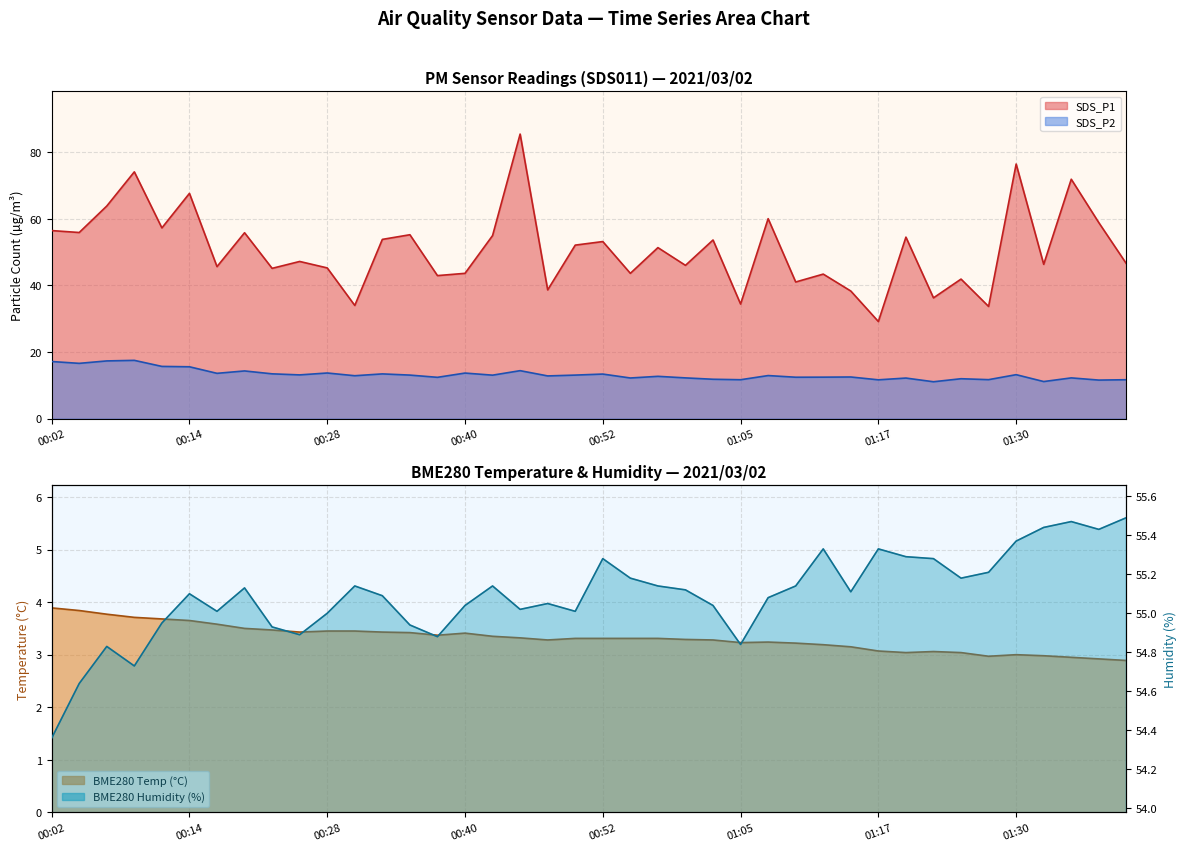

Which series has the largest range (max minus min)?

SDS_P1